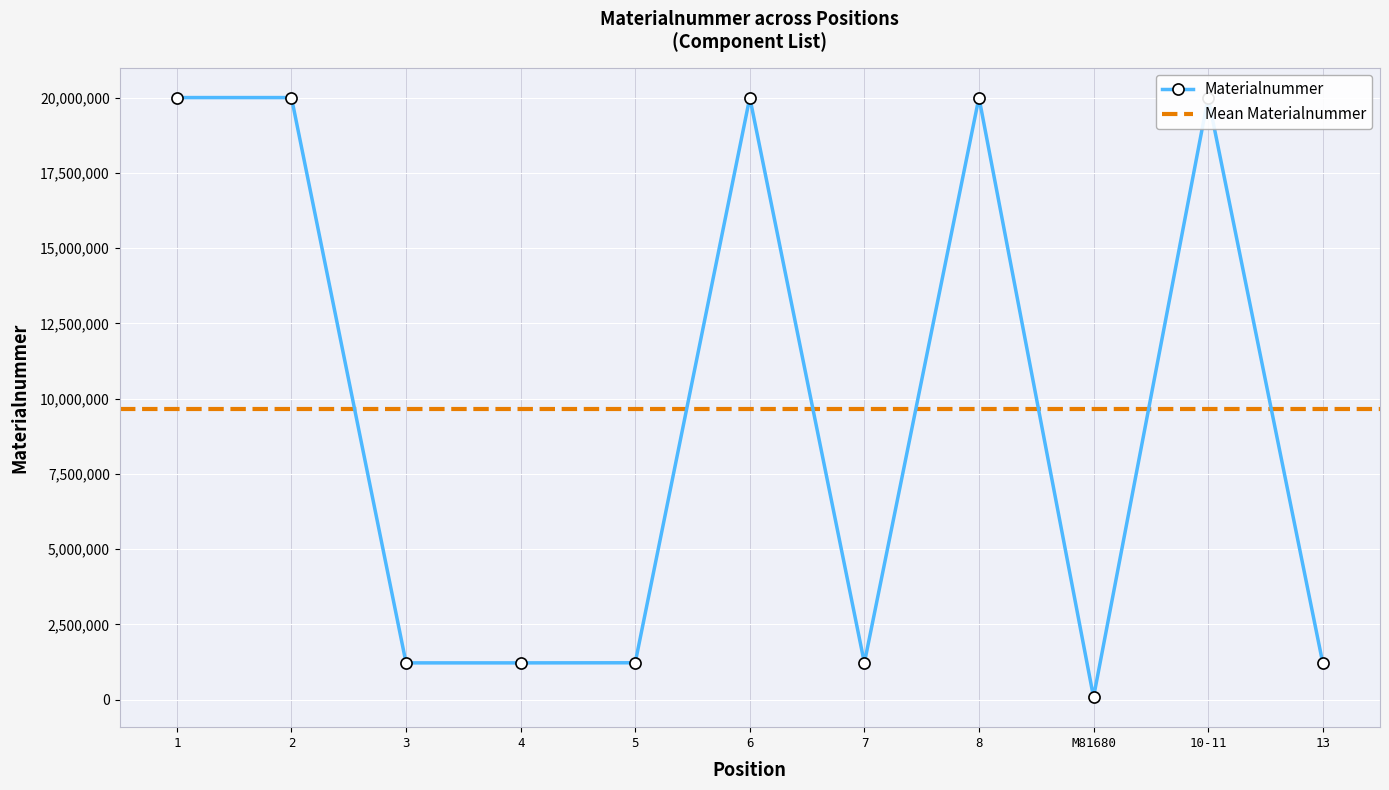

The value at 4 is 2068186. True or false?

False